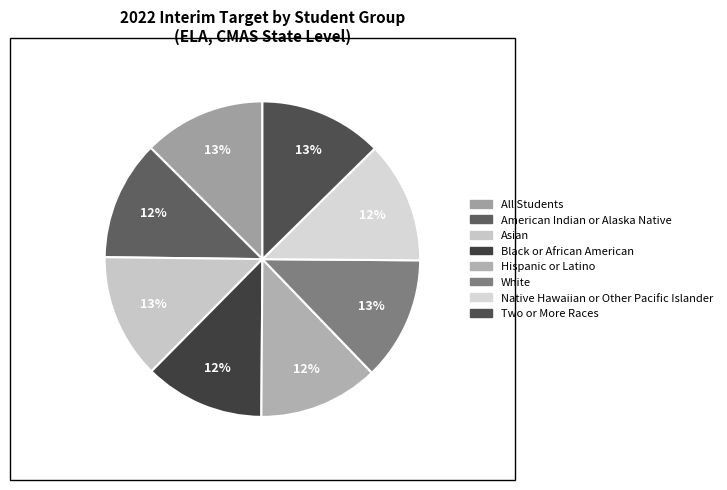

What percentage do Two or More Races and Native Hawaiian or Other Pacific Islander together represent?

25.1%